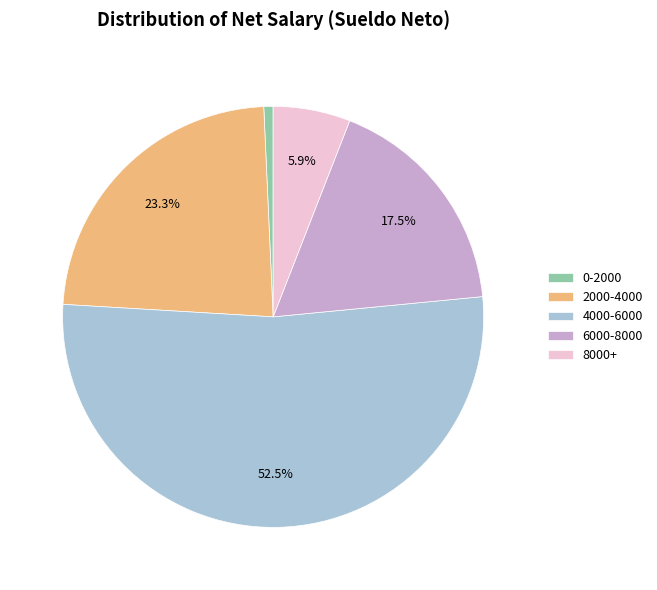

Approximately how many times larger is the value at 2000-4000 compared to 8000+?

3.9